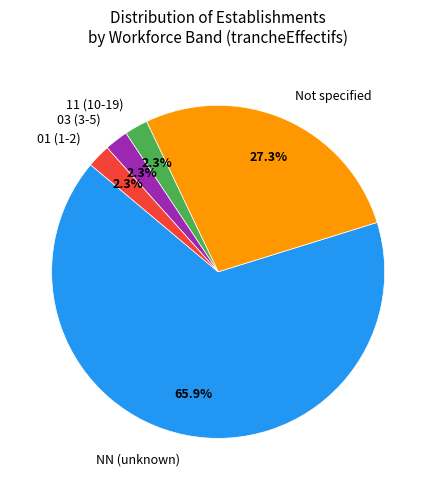

To the nearest percent, what is the average slice percentage?

20%